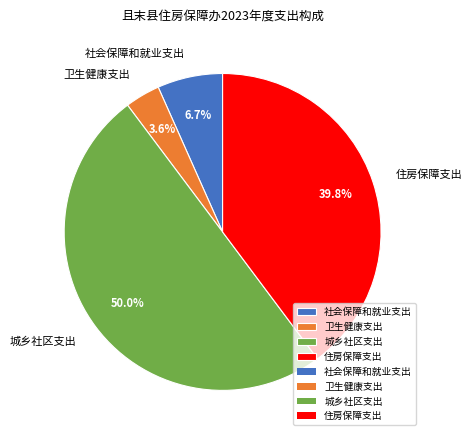

What percentage is NOT represented by 住房保障支出?

60.2%